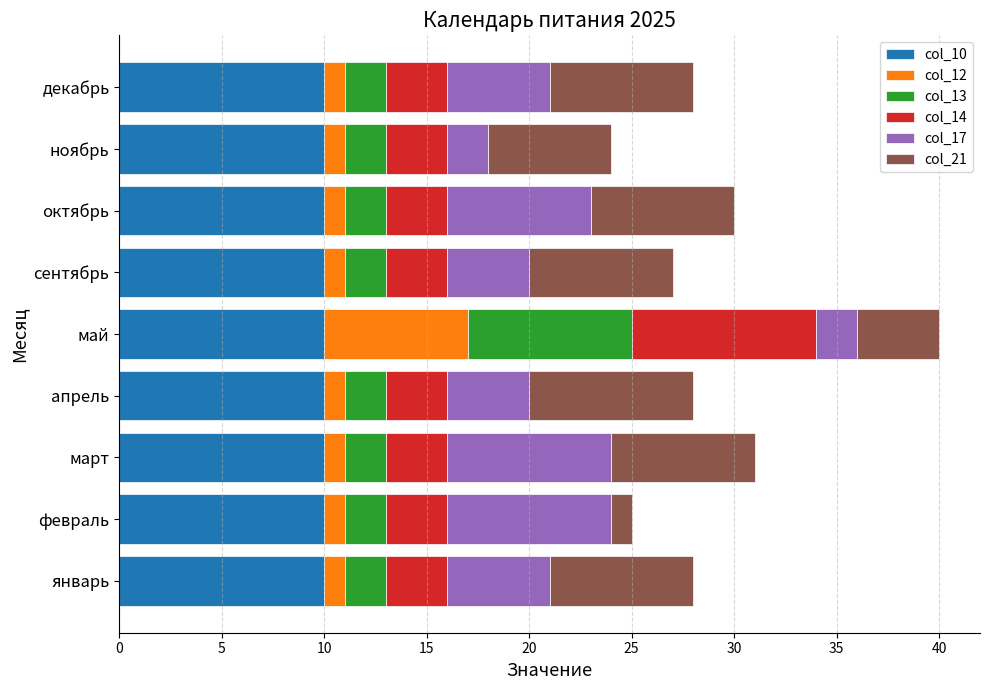

How many series are shown in this chart?

6